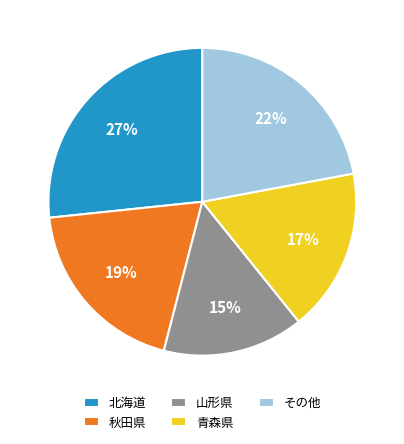

Is it true that 秋田県 is 6% of the pie?

False